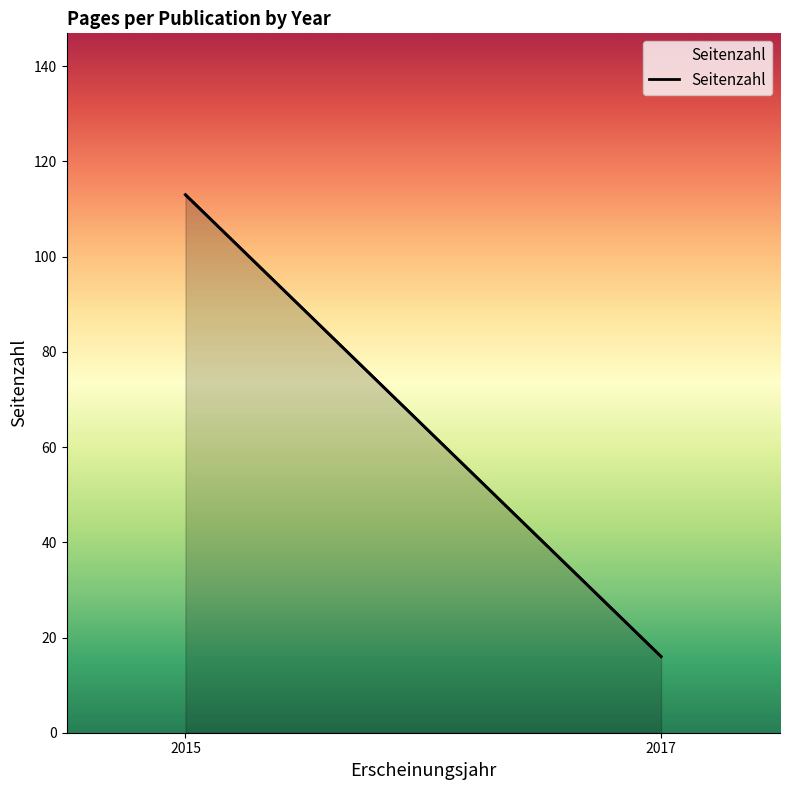

True or false: the data shows 113 at 2015.

True